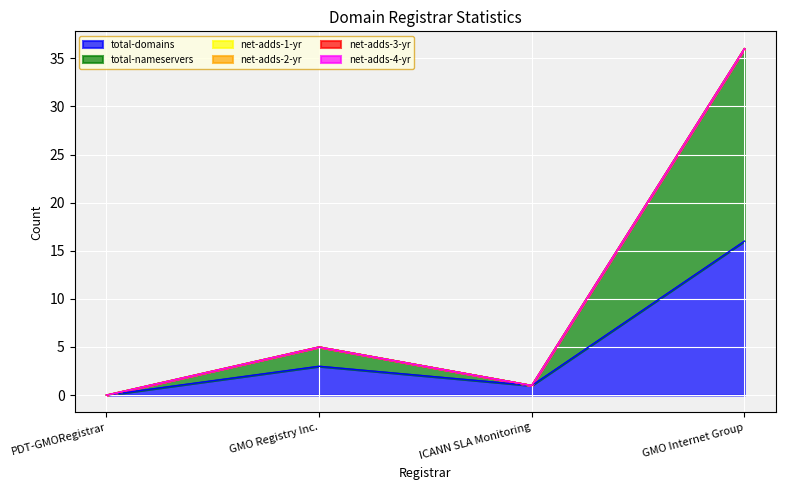

True or false: total-domains and net-adds-4-yr cross at least once.

False